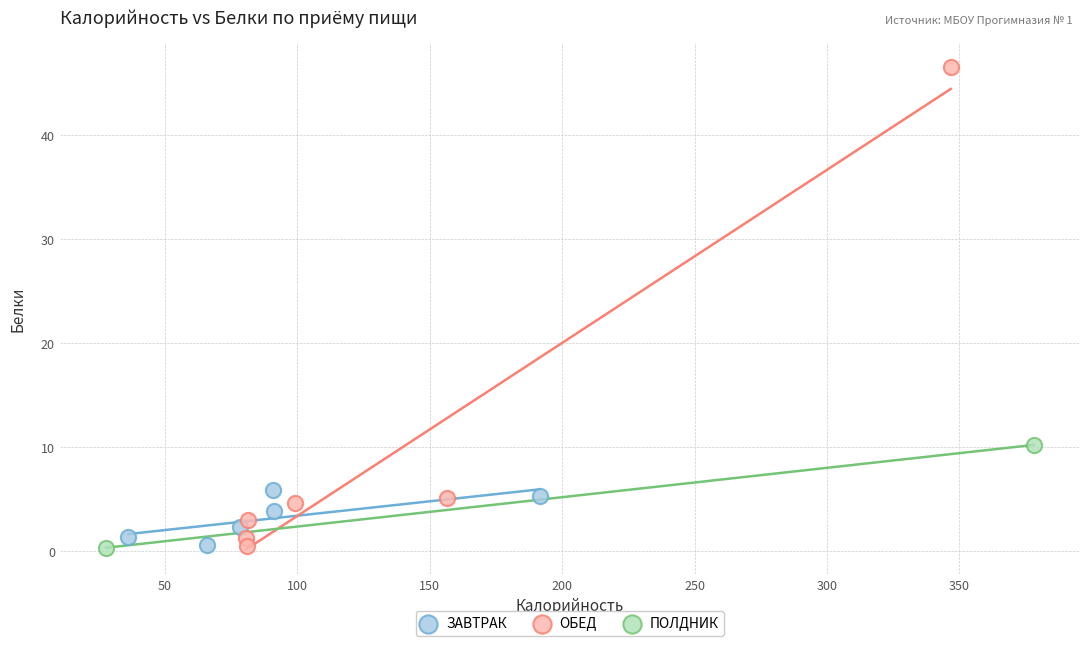

What are all the series names shown in the legend?

ЗАВТРАК, ОБЕД, ПОЛДНИК